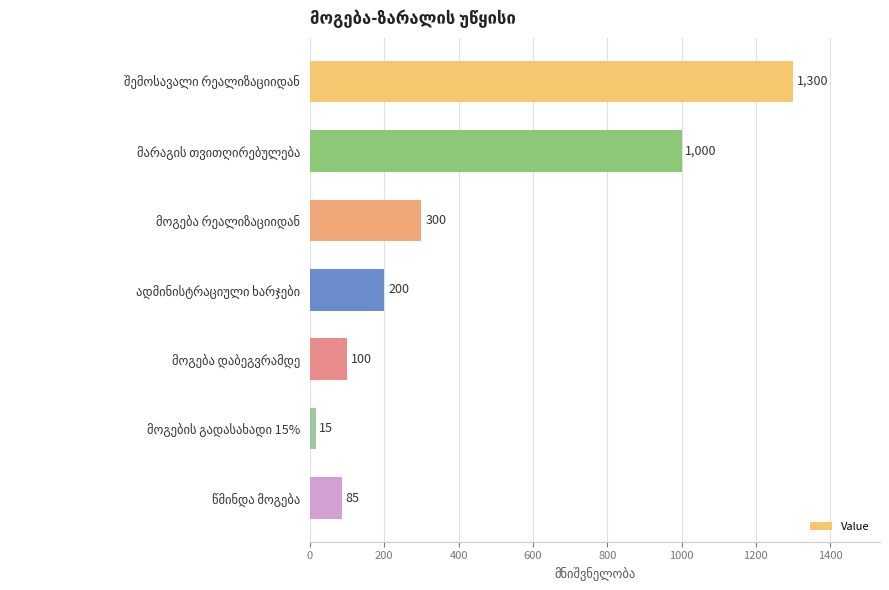

What is the value of the 3rd bar from the top?

300